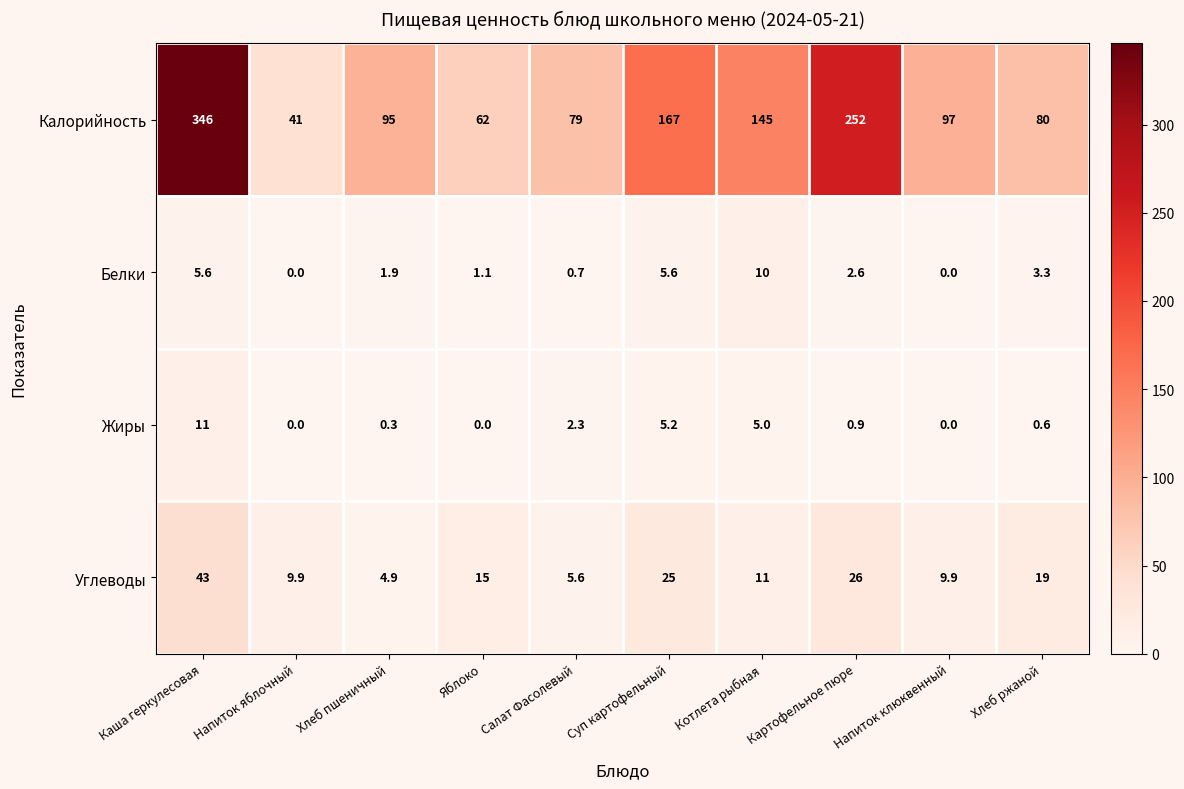

At which category is the sum across all series the highest?

Каша геркулесовая